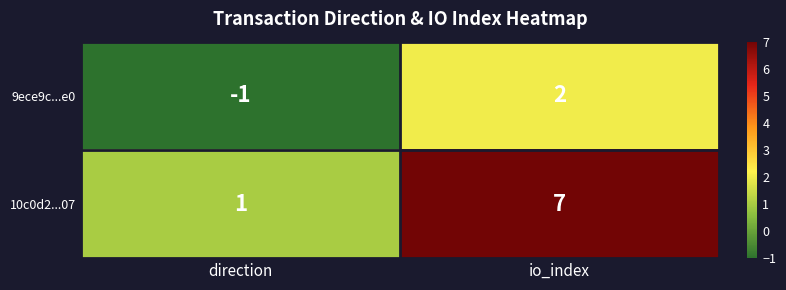

List the series in order of their peak value, highest first.

10c0d2...07, 9ece9c...e0